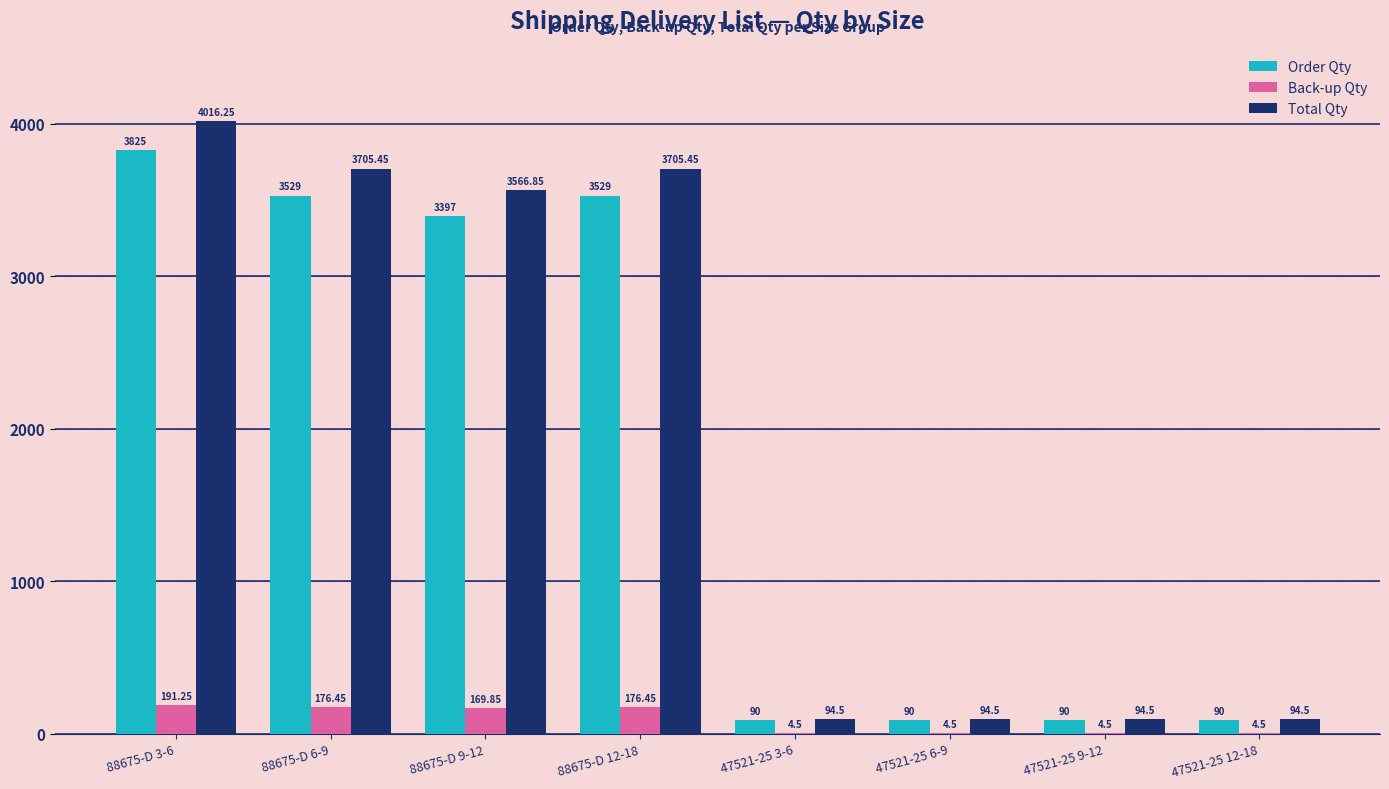

Which series has the largest total across all categories?

Total Qty